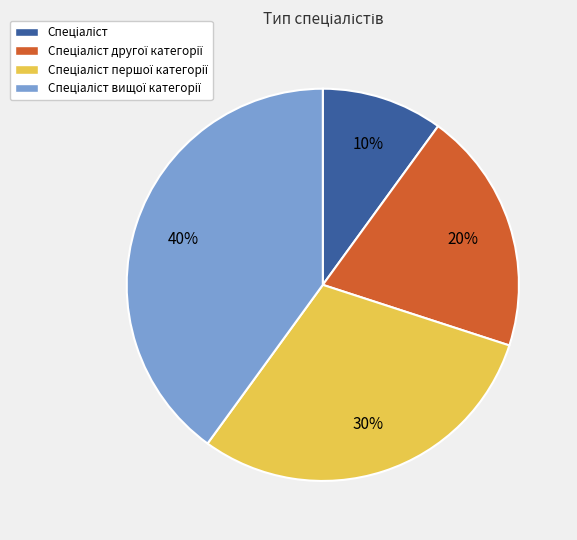

To the nearest percent, what is the average slice percentage?

25%